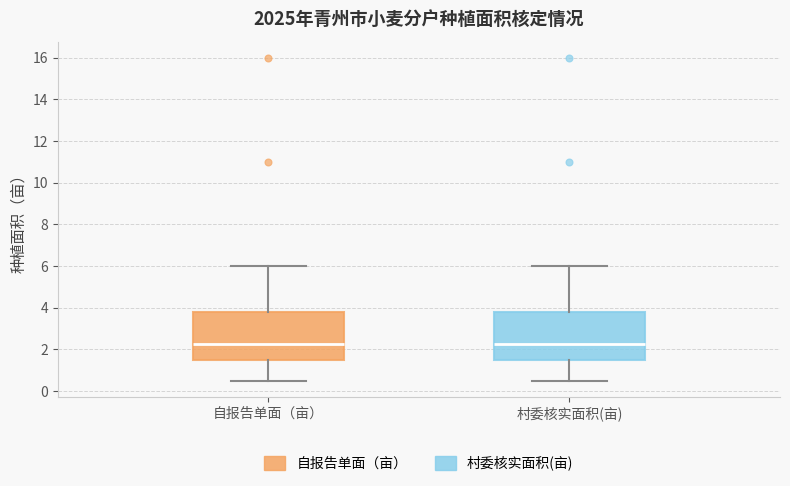

Where does the lower whisker of the box for 村委核实面积(亩) end on the y-axis? The values are not printed on the chart, so give them approximately, as read against the axis.

0.6